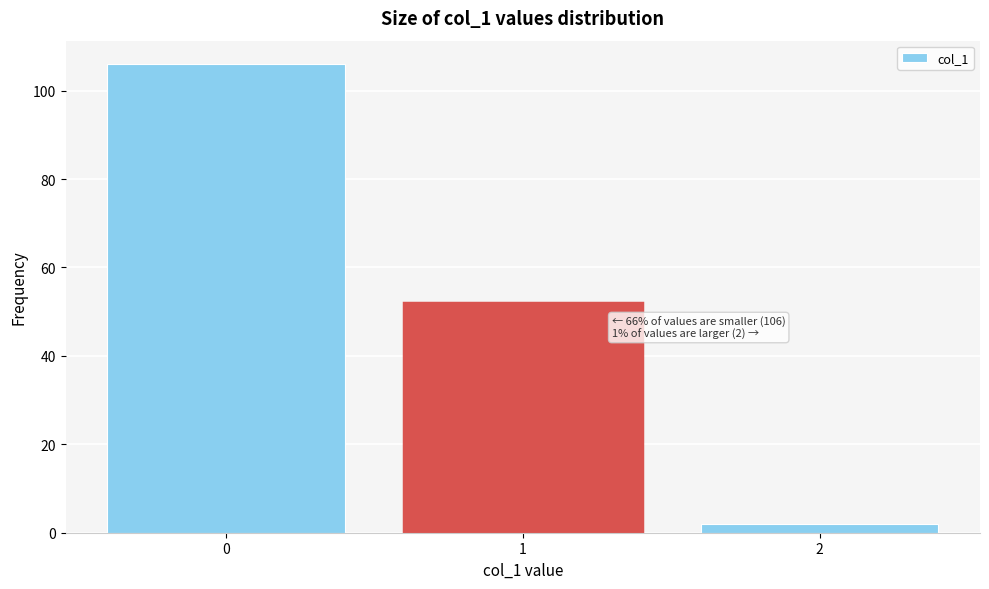

Reading left to right, transcribe all the data shown in this chart.

106	52	2